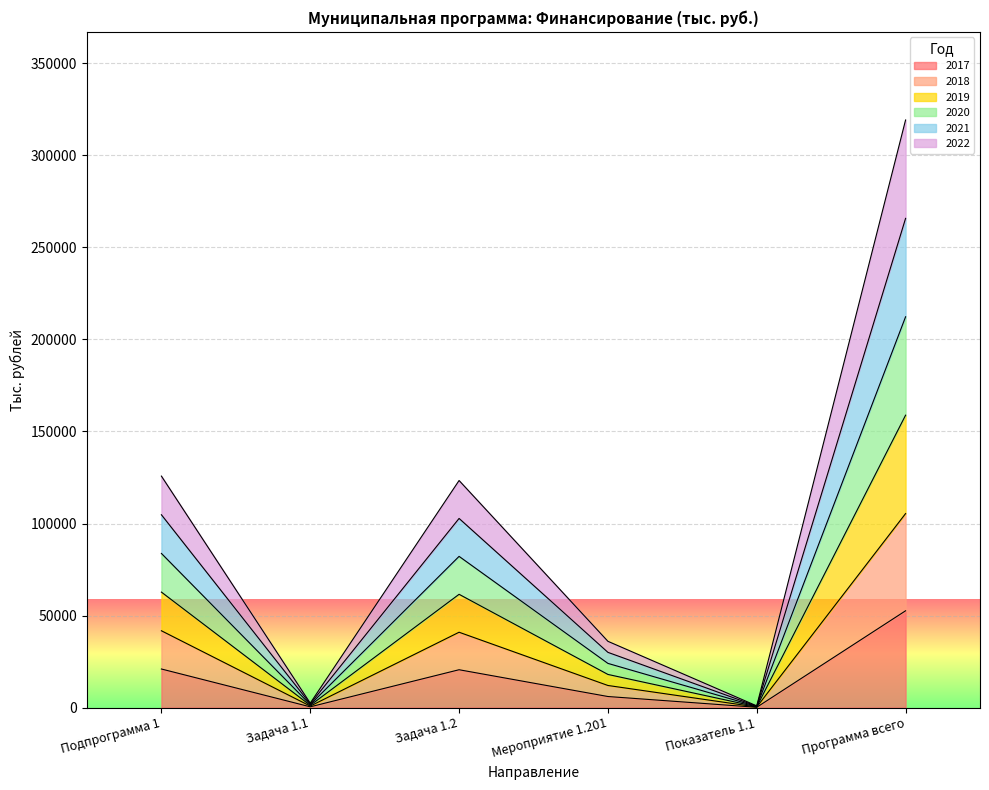

What is the spread (max minus min) of values at Задача 1.1?

2000.0